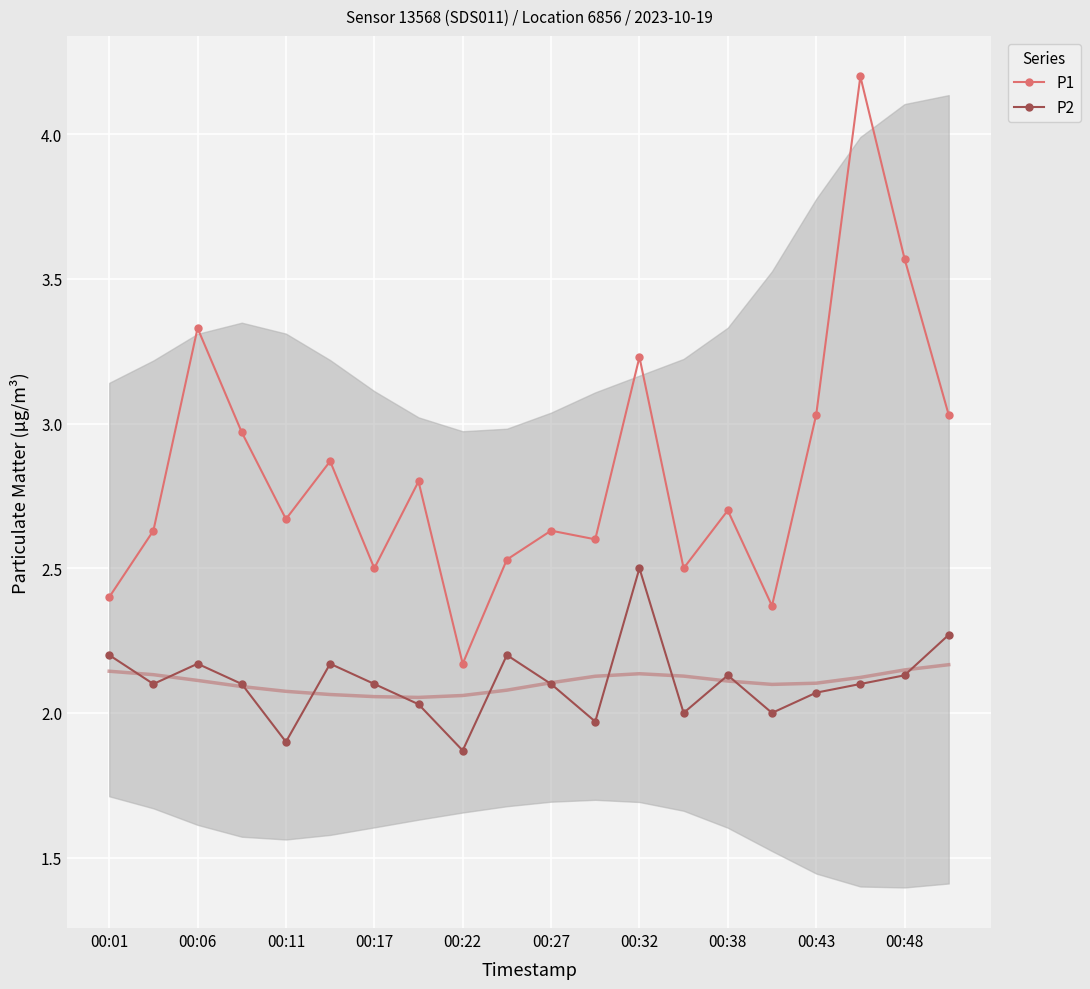

Where is the first local maximum for P1?

00:06